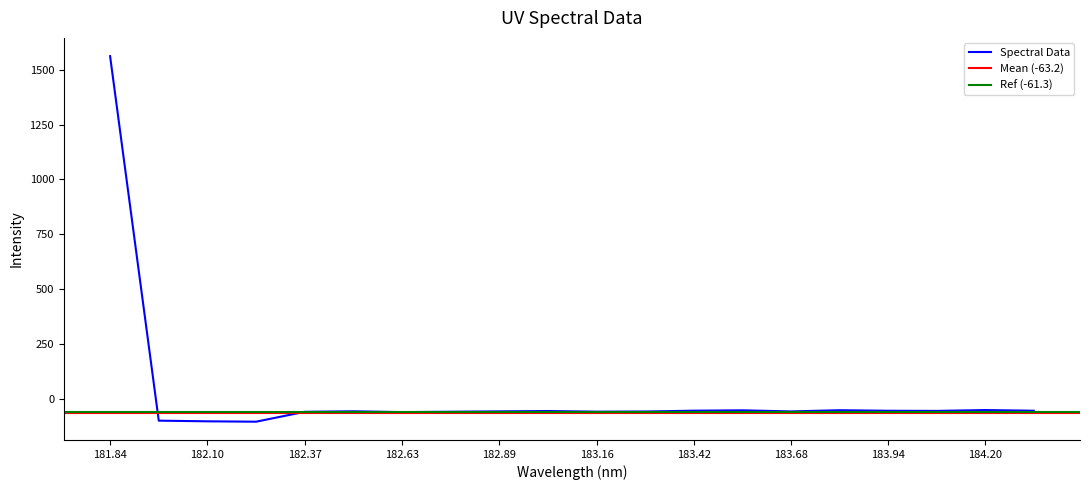

Which has a higher value, 181.8418 or 182.7613026778?

181.8418